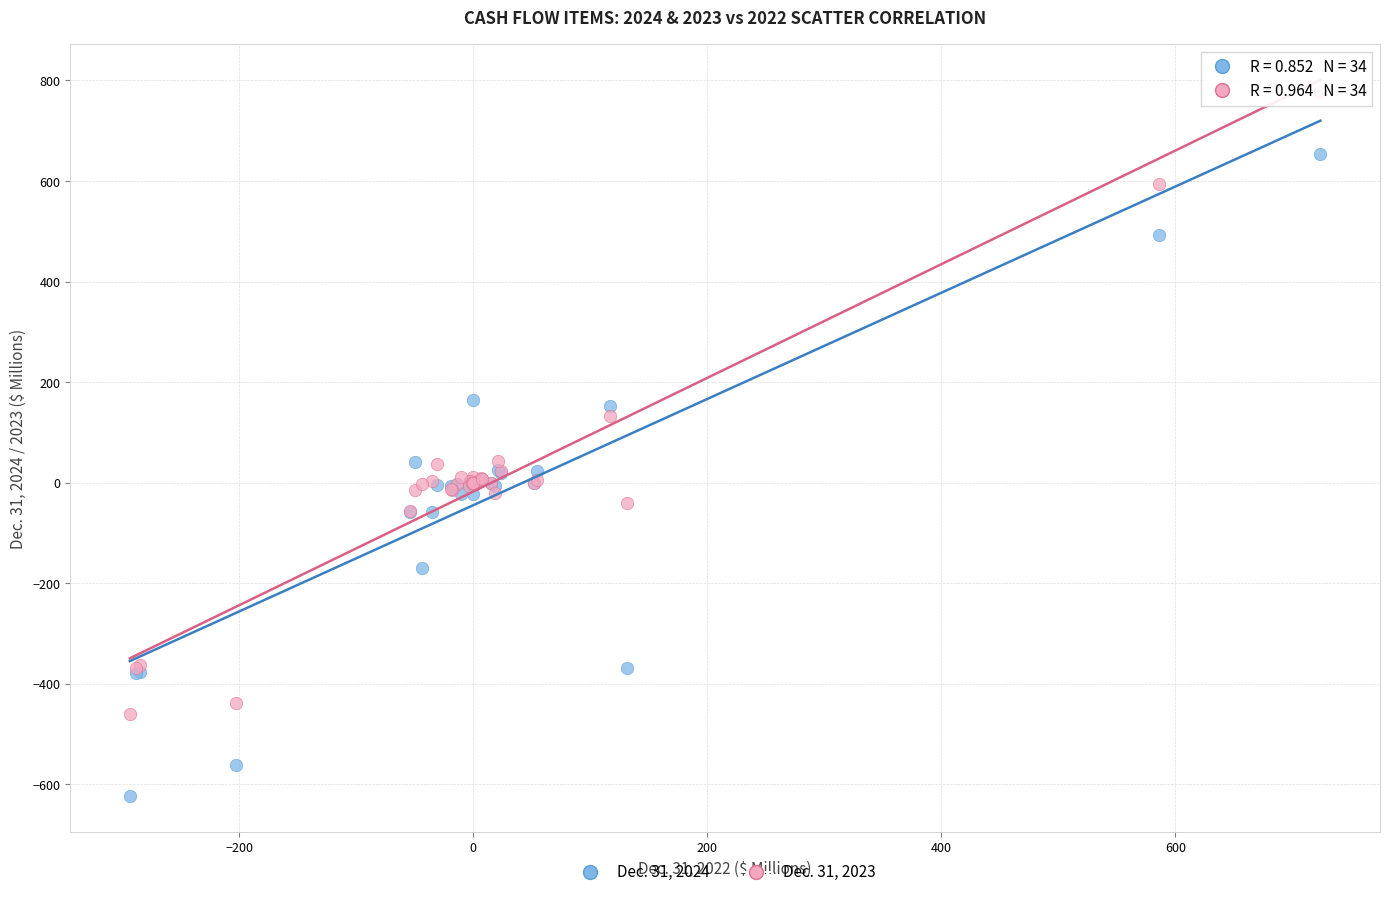

Which series contains the highest Y value?

Dec. 31, 2023